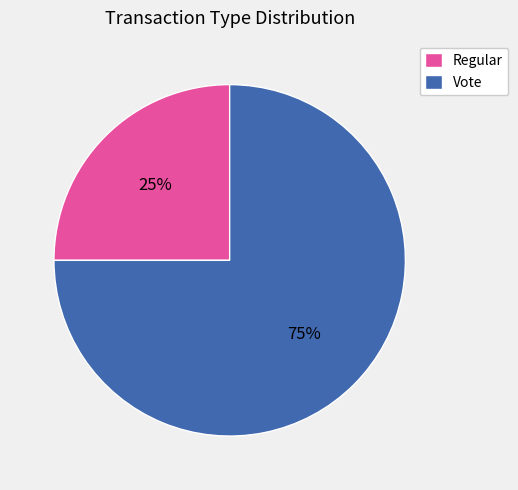

The Regular slice represents 36% of the pie. True or false?

False